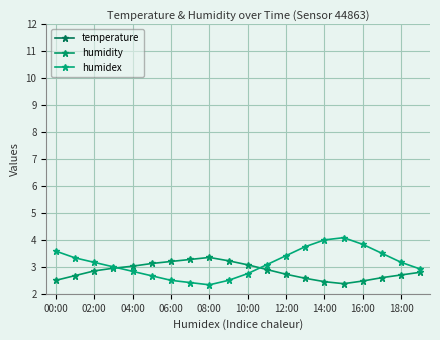

The humidity series shows 2.6 at 13. True or false?

True